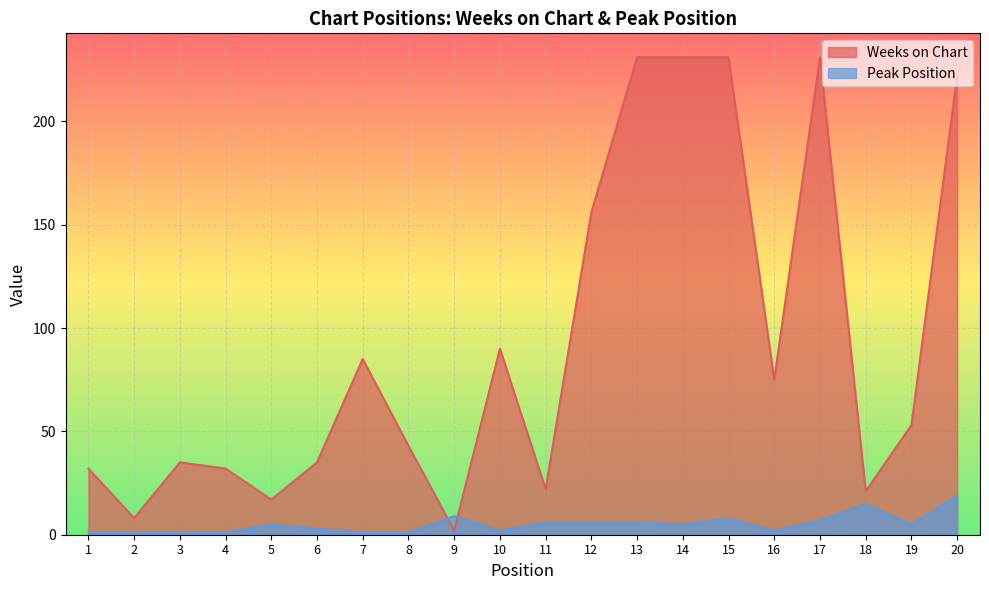

Which series has the largest range (max minus min)?

Weeks on Chart